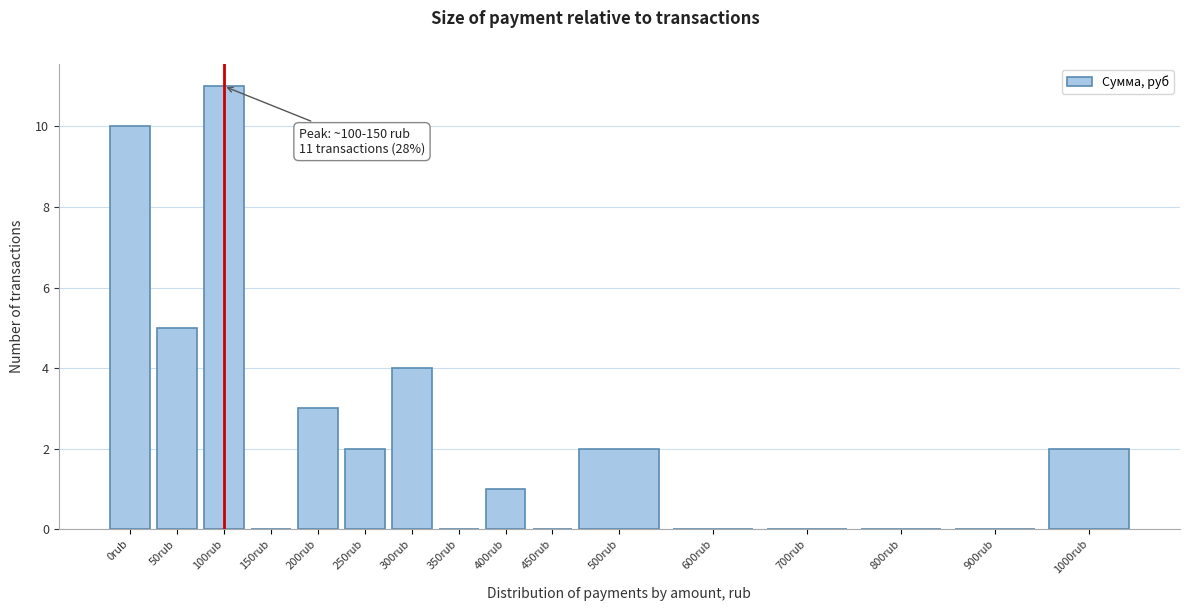

Reading left to right, transcribe all the data shown in this chart.

0rub=10	50rub=5	100rub=11	150rub=0	200rub=3	250rub=2	300rub=4	350rub=0	400rub=1	450rub=0	500rub=2	600rub=0	700rub=0	800rub=0	900rub=0	1000rub=2